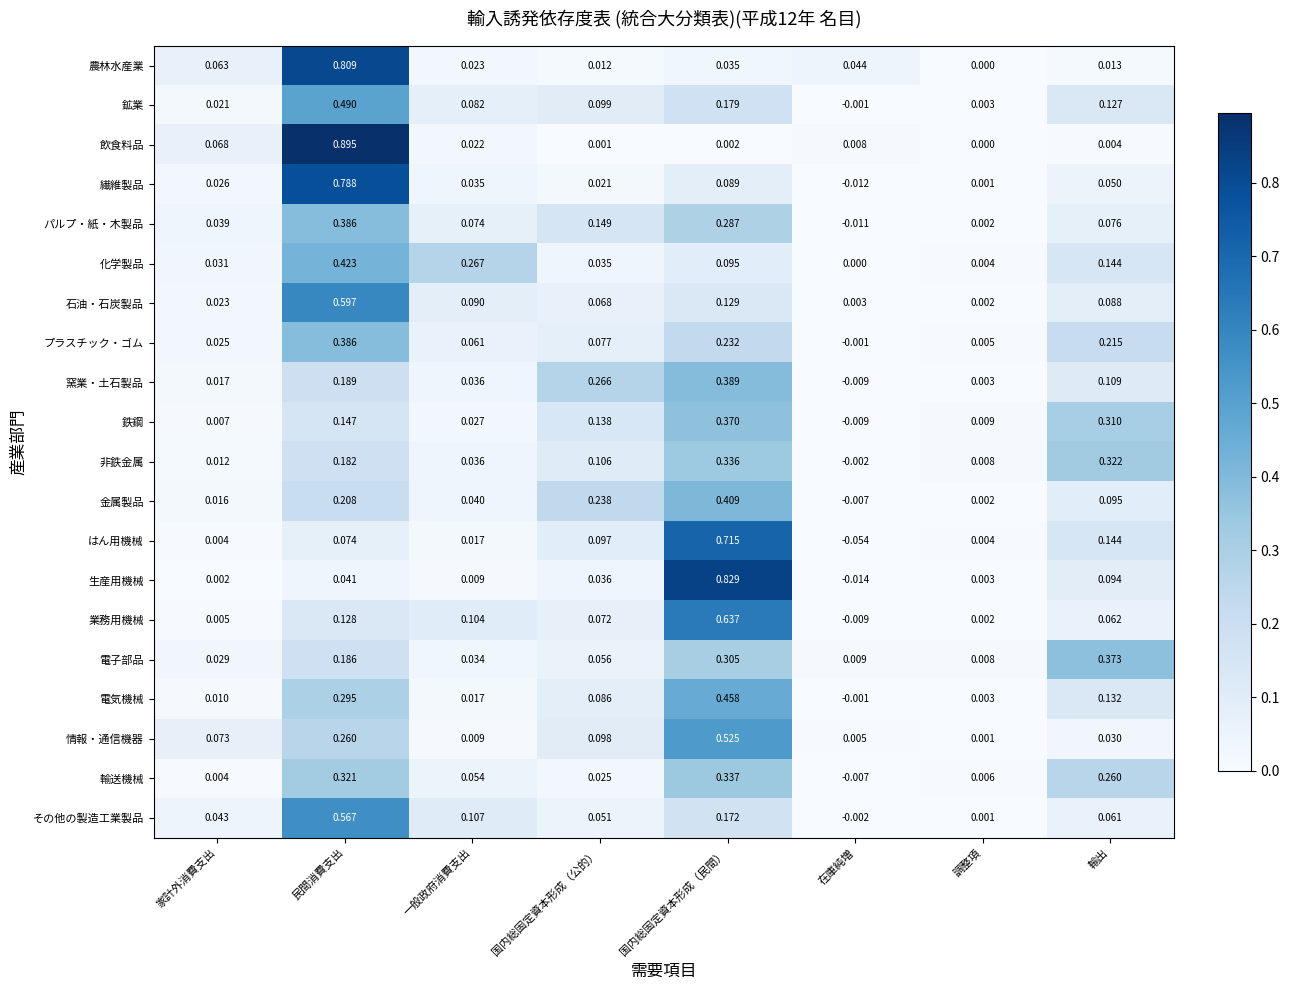

Which label corresponds to the largest value in the chart?

民間消費支出